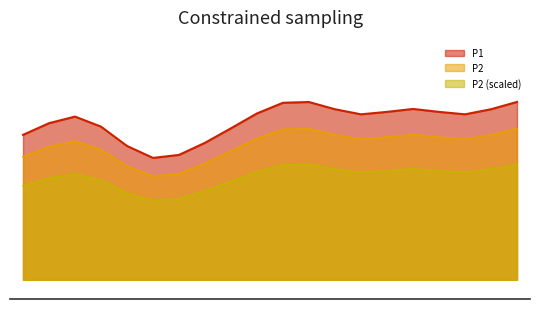

At which category does P2 reach its first local peak?

01:16